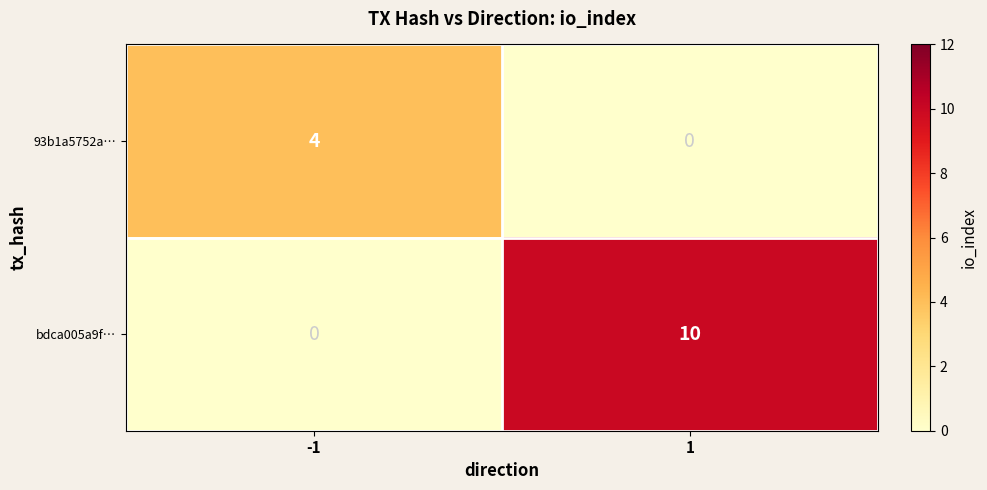

What is the total value across all series at 1?

10